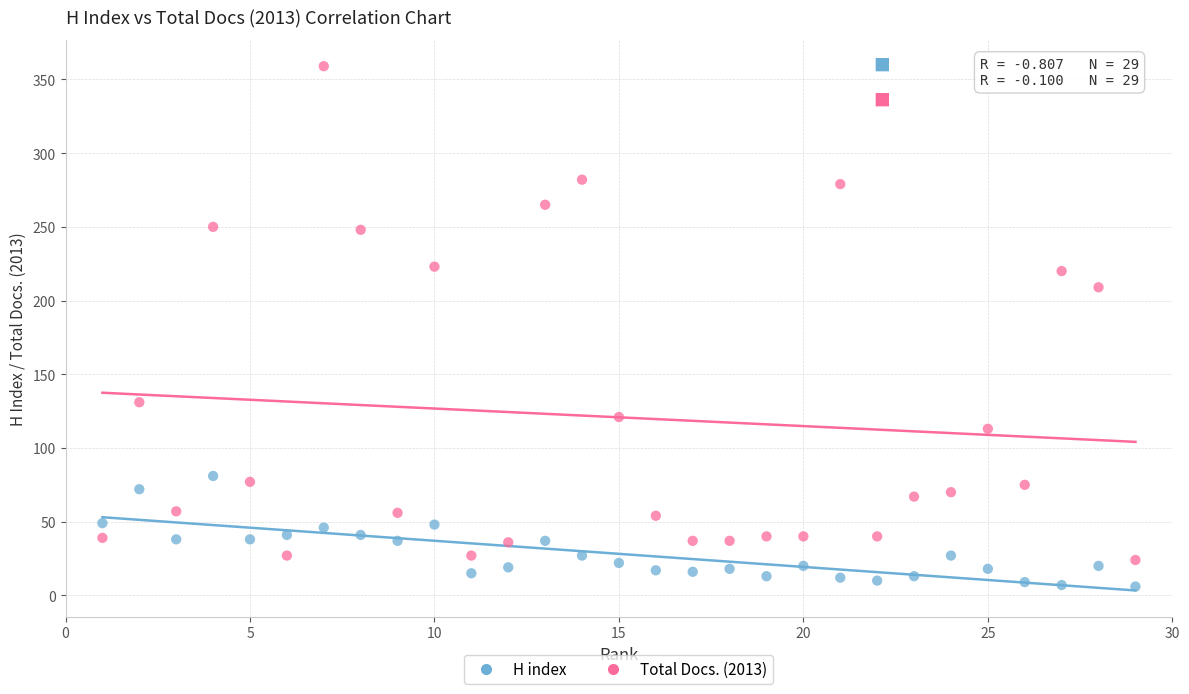

Across all data points, what is the range of X values (max minus min)?

28